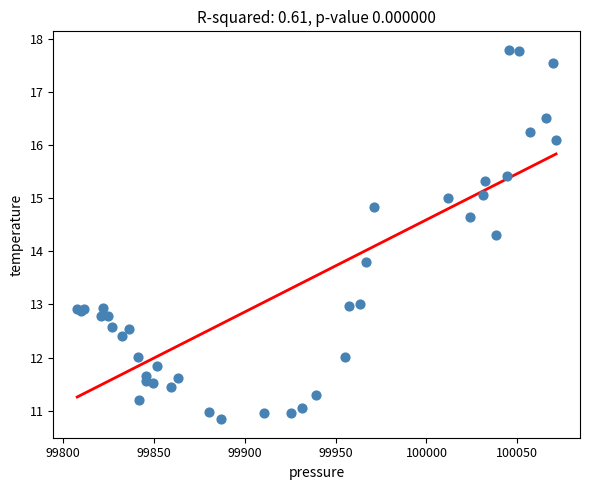

What Y value in the scatter plot is closest to 14?

13.8